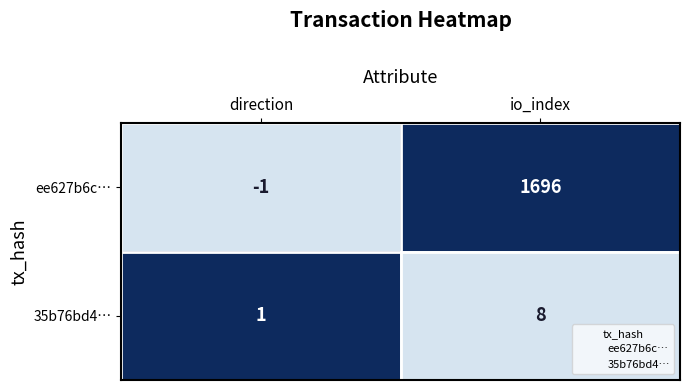

Rank the series by their maximum value, from highest to lowest.

ee627b6c…, 35b76bd4…